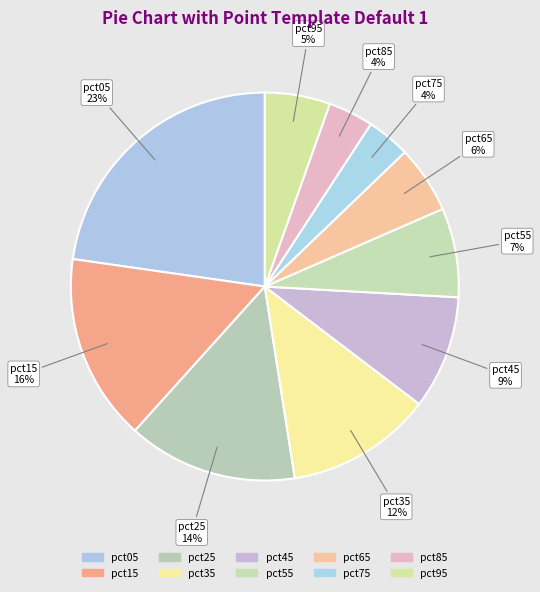

To the nearest percent, what is the difference between the largest and smallest slice percentages?

19%